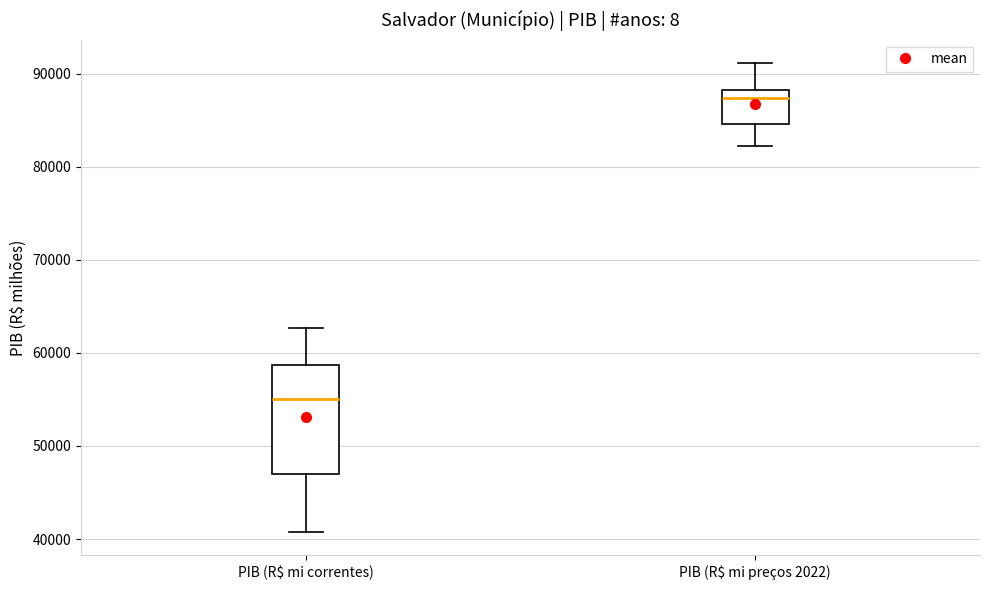

Where does the median line of the box for PIB (R$ mi correntes) sit on the y-axis? The values are not printed on the chart, so give them approximately, as read against the axis.

55000